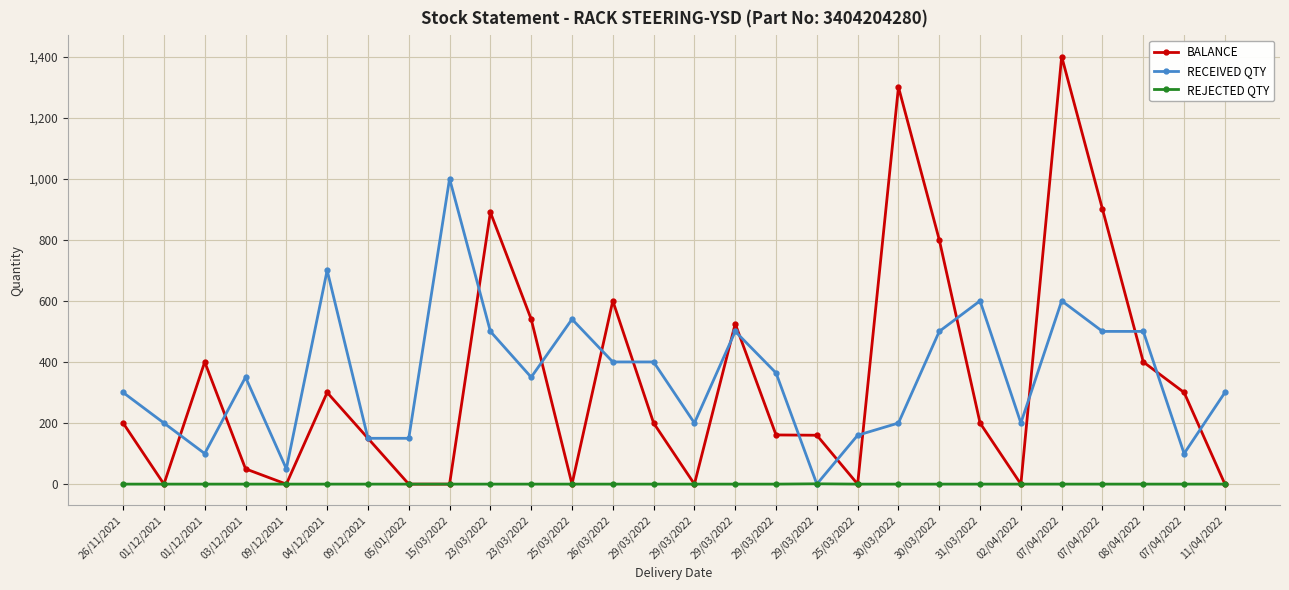

What are all the series names shown in the legend?

BALANCE, RECEIVED QTY, REJECTED QTY